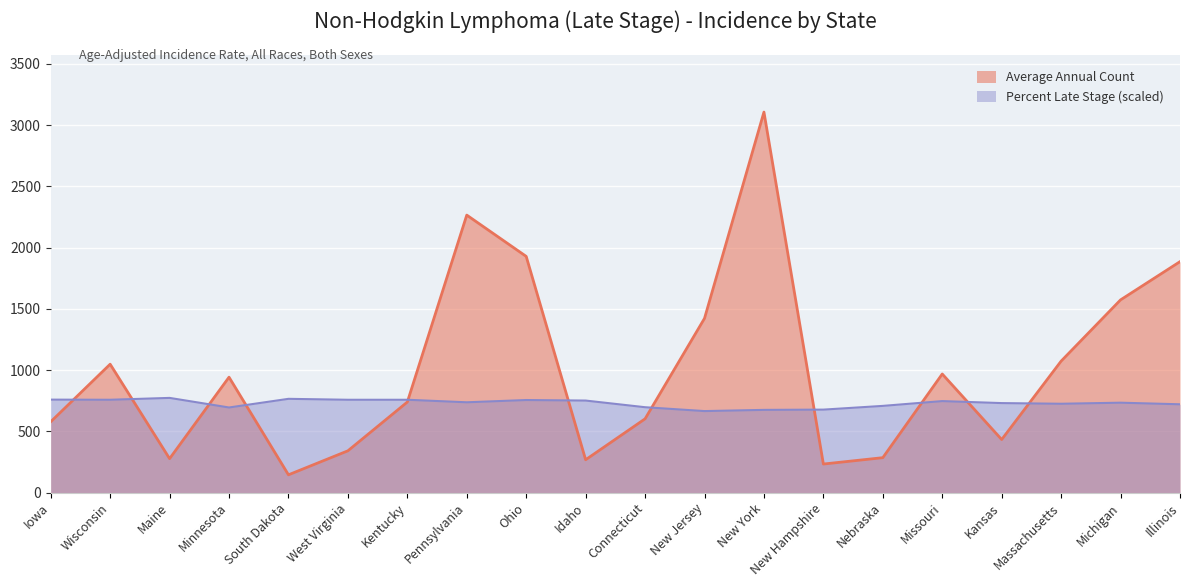

What is the value of the Average Annual Count point at the 16th from the left?

968.0